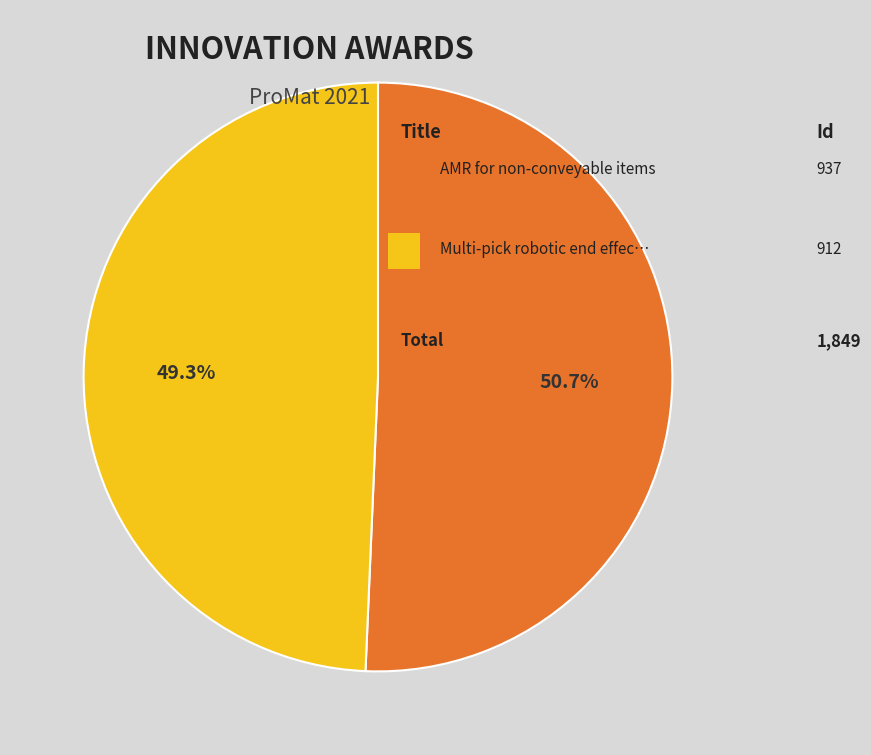

Does any single category account for the majority?

Yes